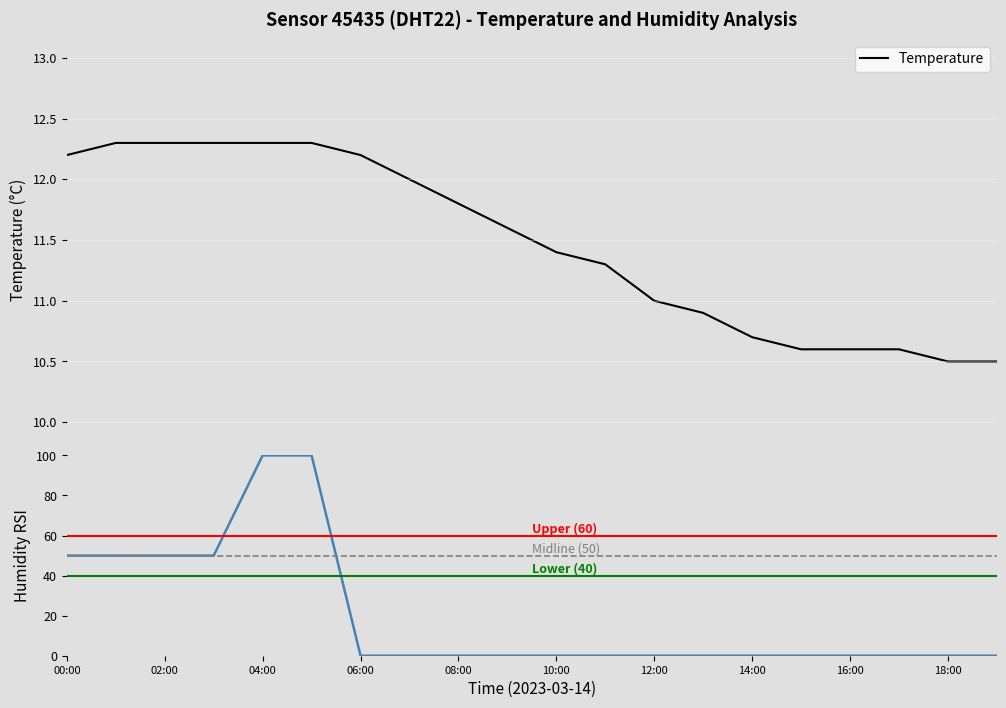

What is the minimum value for Temperature?

10.5